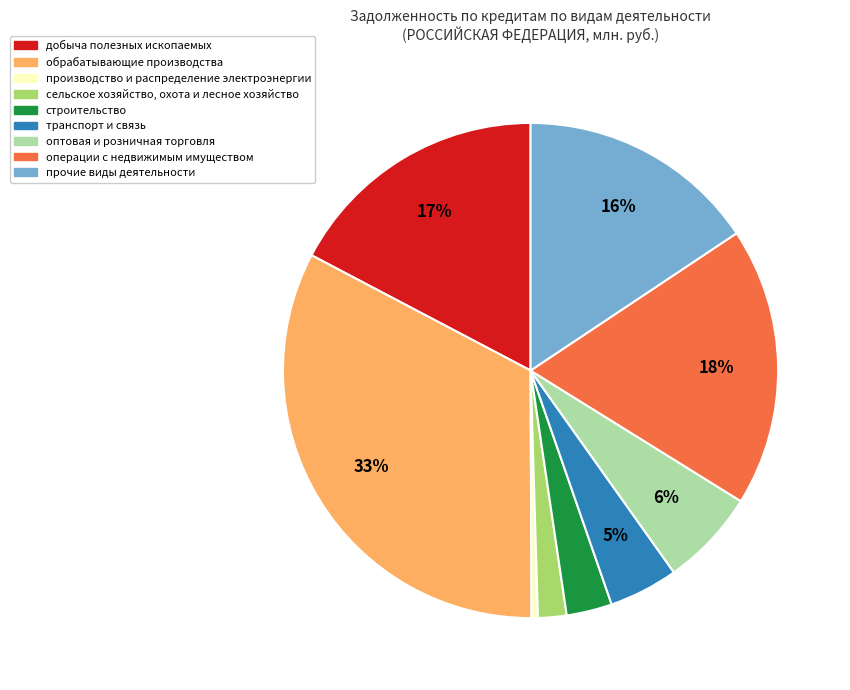

To the nearest percent, what percentage of the pie is сельское хозяйство, охота и лесное хозяйство?

2%